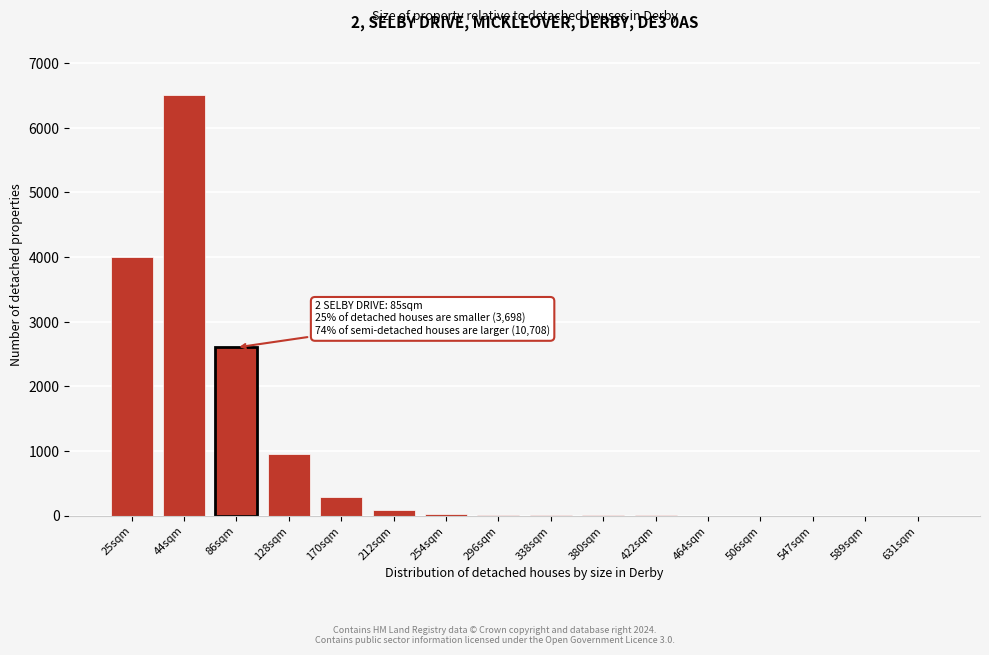

The chart shows a value of 4176 at 589sqm. True or false?

False